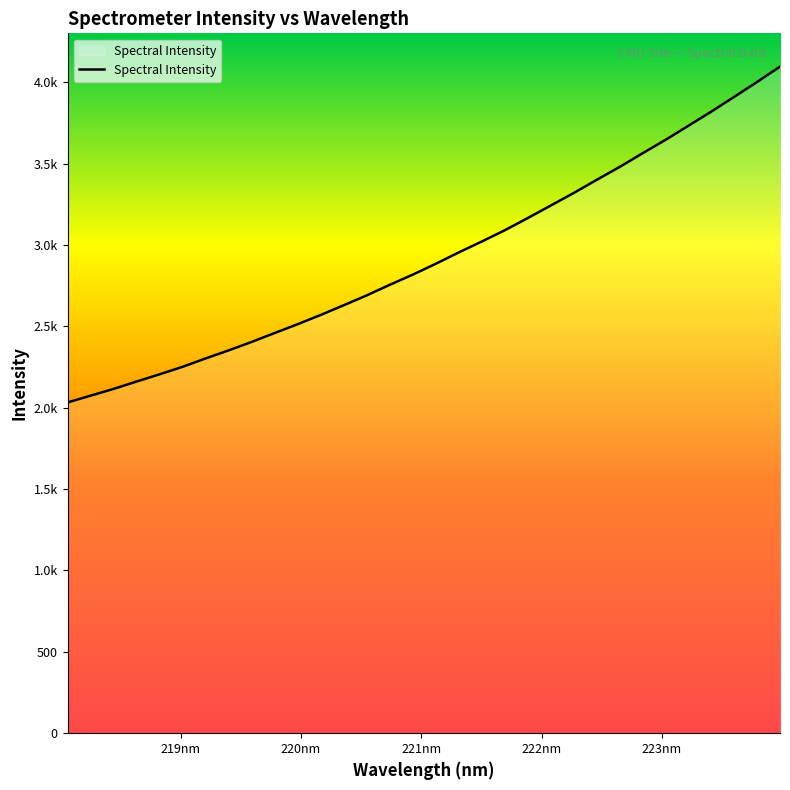

Rank the categories by value from highest to lowest.

223.9802, 223.7895, 223.5987, 223.408, 223.2172, 223.0264, 222.8355, 222.6447, 222.4538, 222.263, 222.0721, 221.8812, 221.6902, 221.4993, 221.3083, 221.1174, 220.9264, 220.7354, 220.5444, 220.3533, 220.1623, 219.9712, 219.7801, 219.589, 219.3979, 219.2067, 219.0156, 218.8244, 218.6332, 218.442, 218.2508, 218.0596